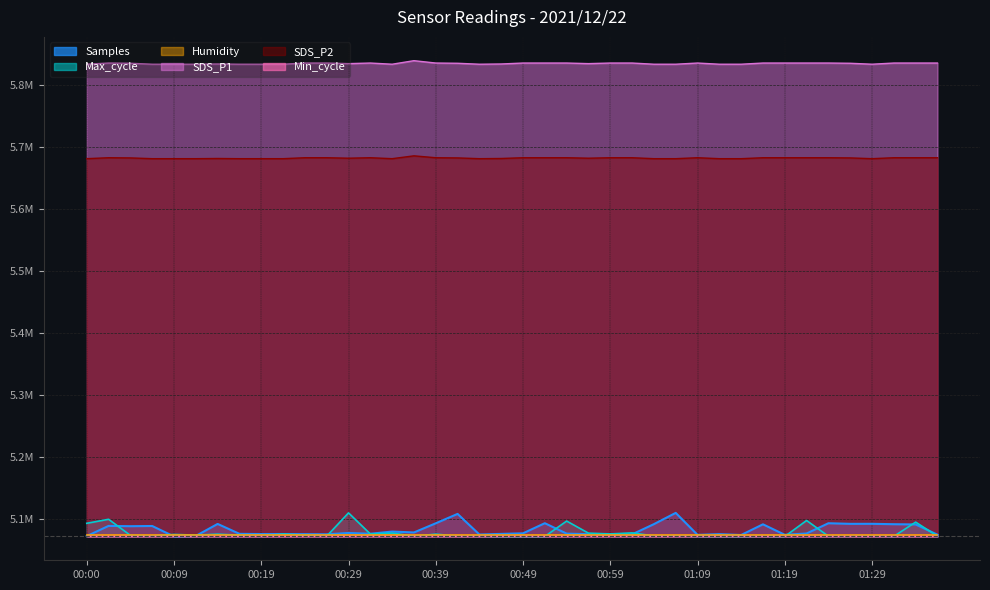

What is the maximum value shown in the chart?

5838887.3